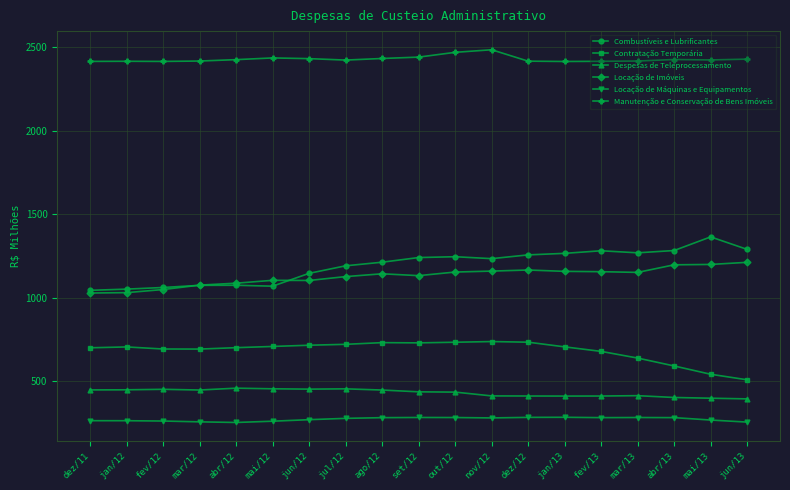

True or false: Manutenção e Conservação de Bens Imóveis and Contratação Temporária intersect in this chart.

False